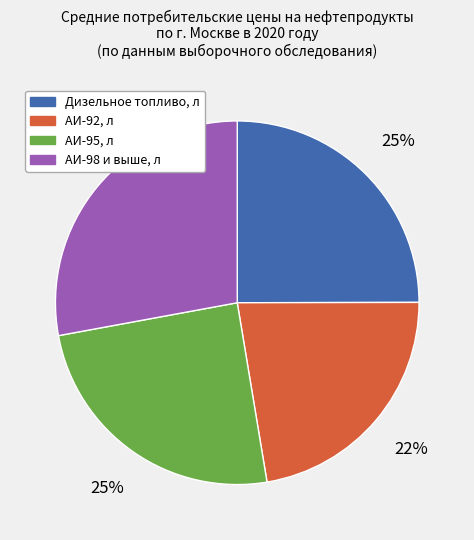

Combined, do АИ-92, л and Дизельное топливо, л account for over 50%?

No